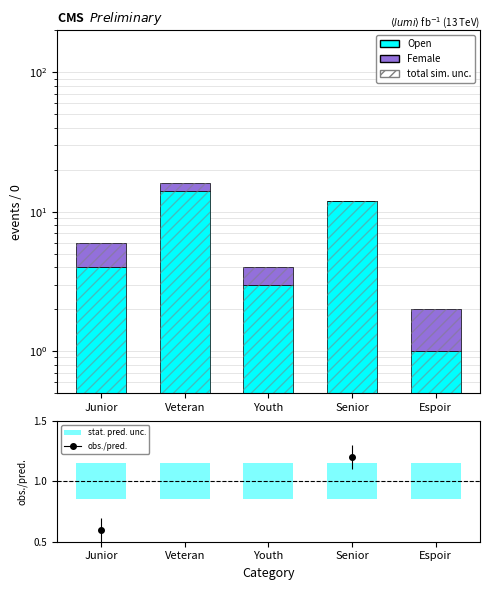

Rank the categories by Open value from highest to lowest.

Veteran, Senior, Junior, Youth, Espoir